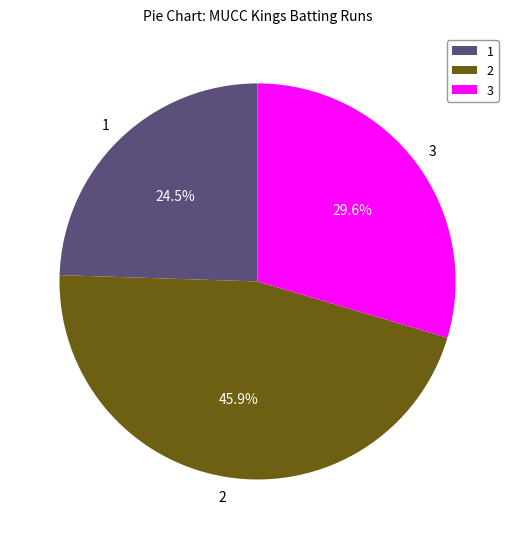

What is the ratio of the value at 1 to the value at 3?

0.8